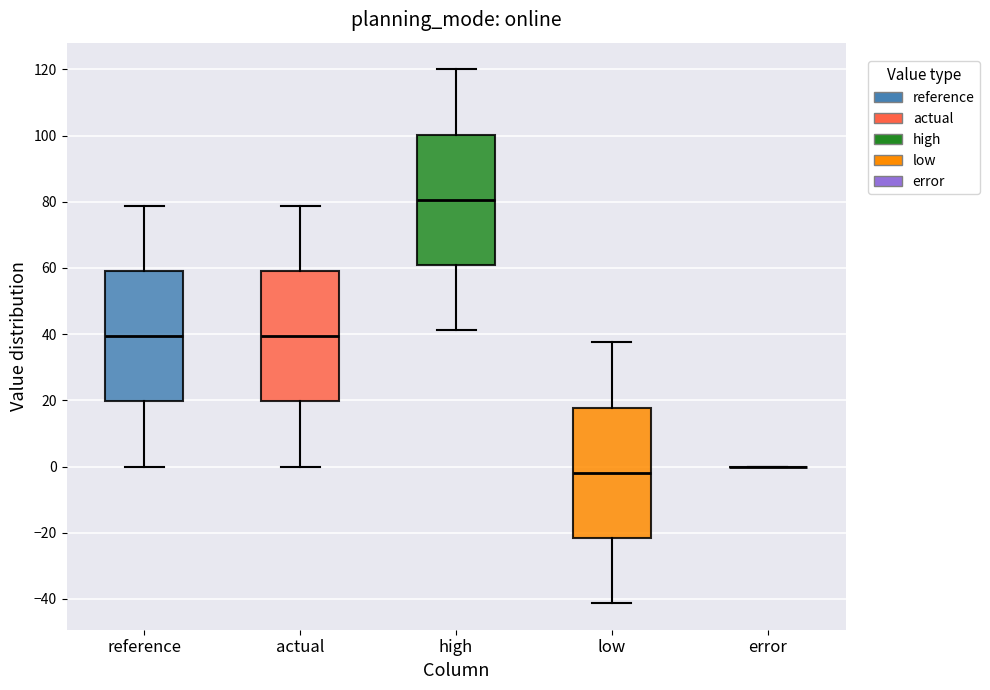

Reading left to right, transcribe this box plot: for each box, give where its median line is, the range the box spans, and where its two whiskers end, as read against the y-axis. The values are not printed on the chart, so give them approximately, as read against the axis.

reference: median 40, box 20 to 60, whiskers 0 to 78
actual: median 40, box 20 to 60, whiskers 0 to 78
high: median 80, box 60 to 100, whiskers 42 to 120
low: median -2, box -22 to 18, whiskers -42 to 38
error: box collapsed to a line at 0, whiskers 0 to 0